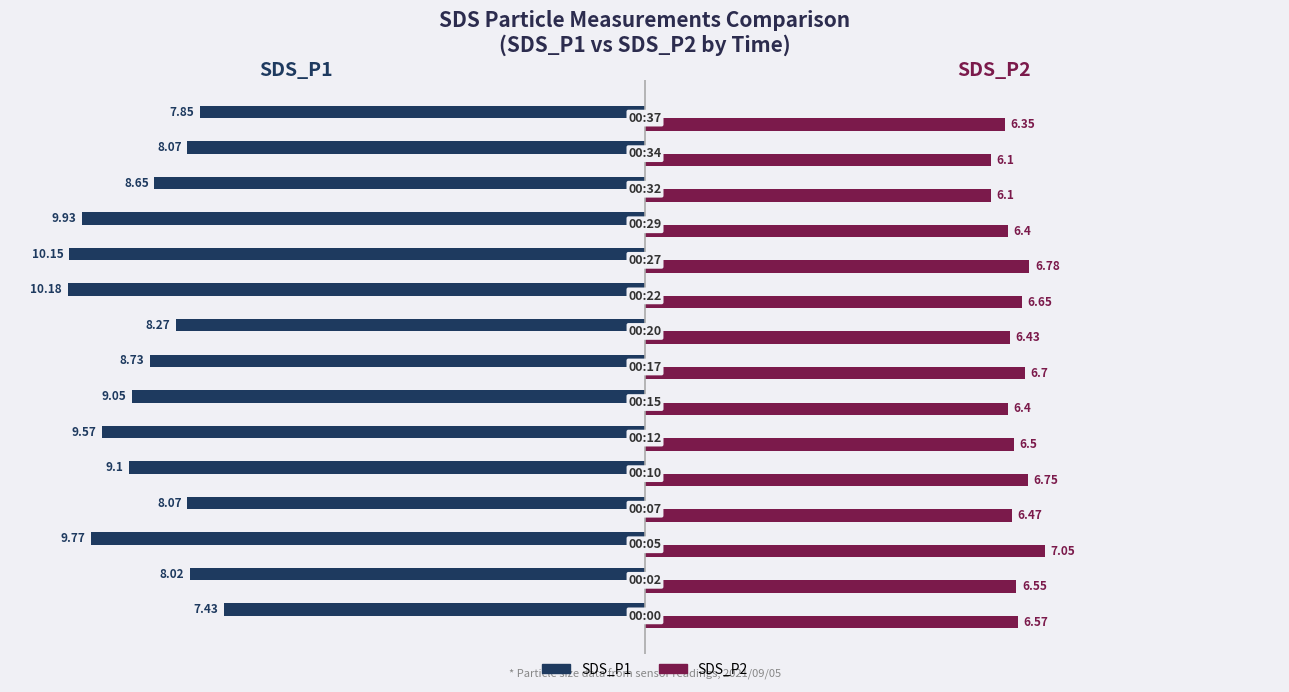

List the series in order of their peak value, highest first.

SDS_P2, SDS_P1